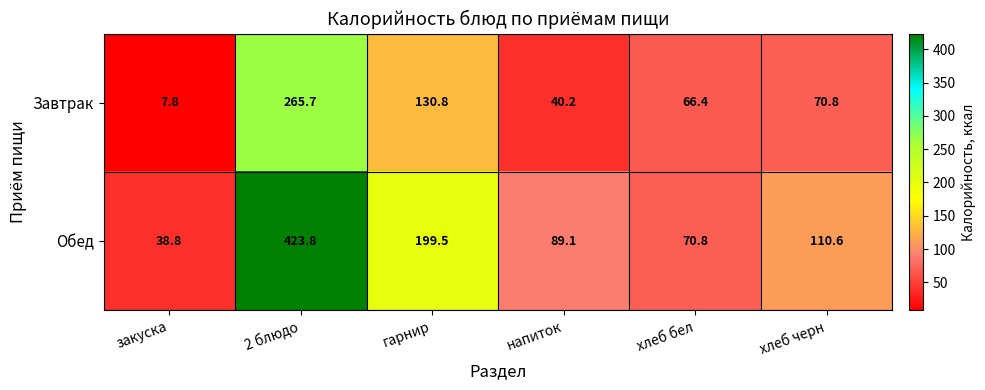

What is the average value of the Обед series?

155.4